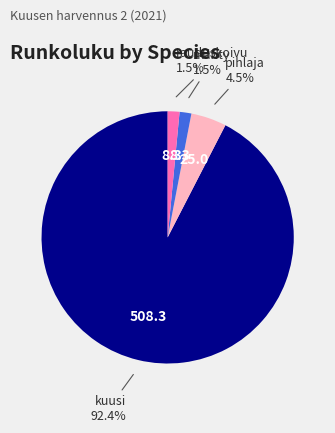

Approximately how many times larger is the value at rauduskoivu compared to pihlaja?

0.3